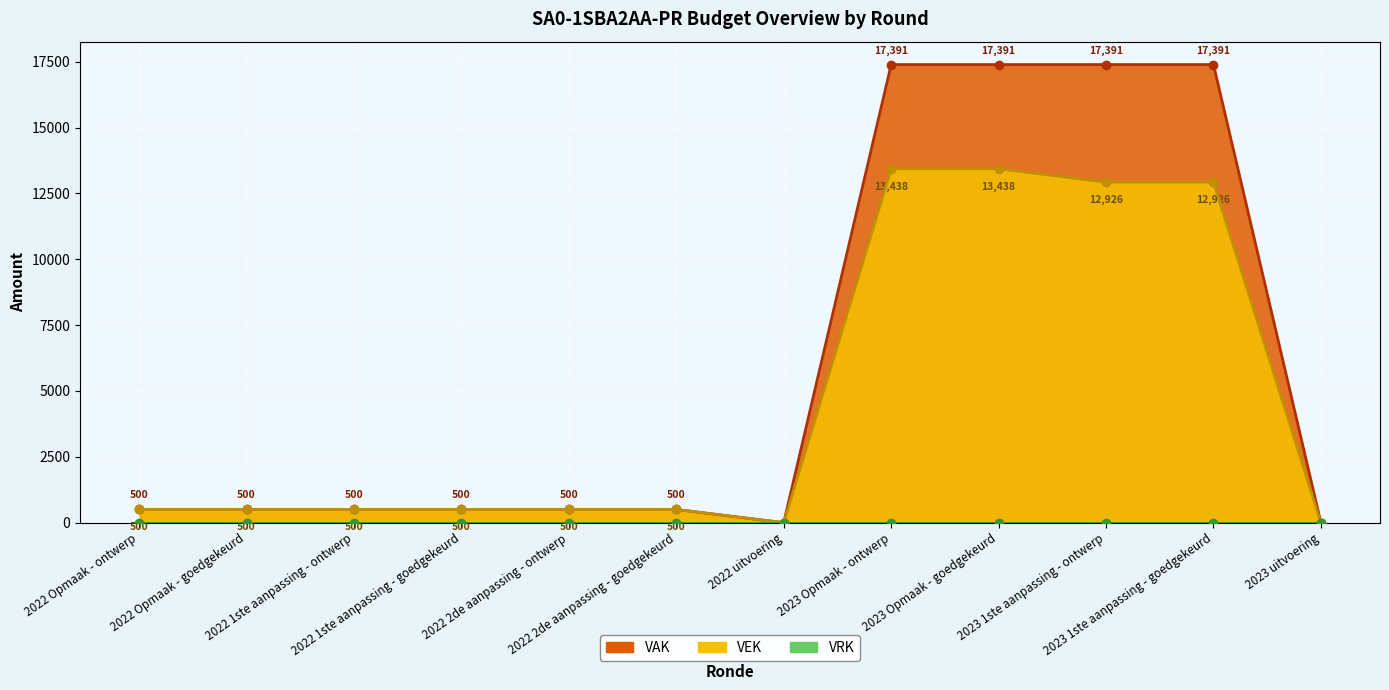

True or false: VAK and VEK intersect in this chart.

False